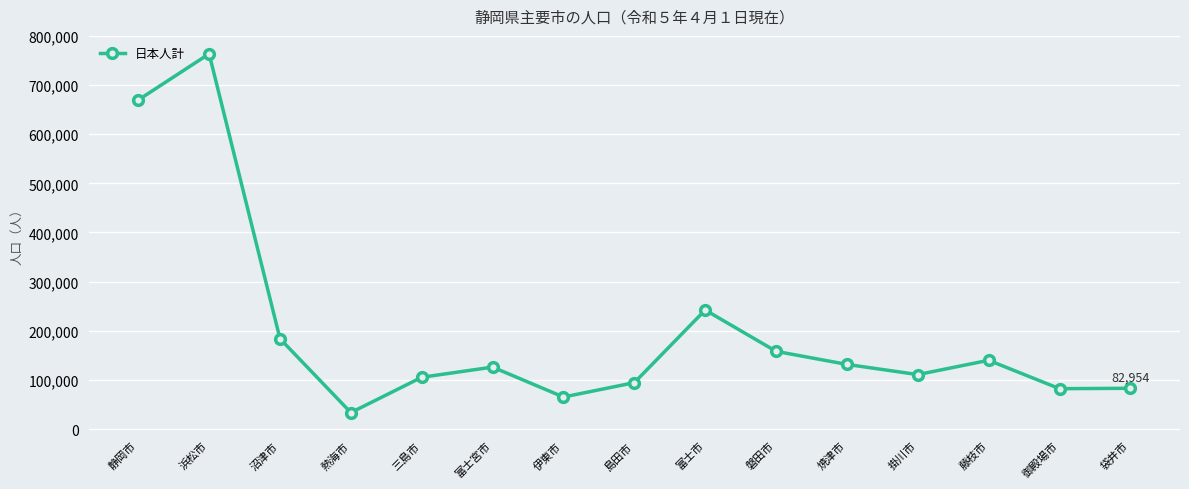

True or false: the data shows 139920 at 藤枝市.

True